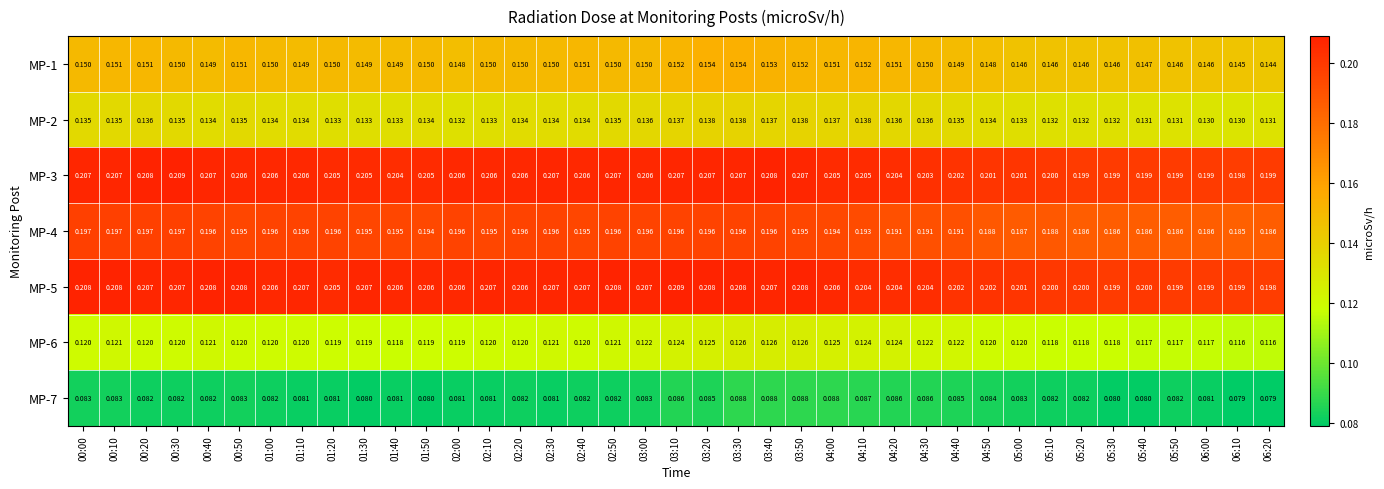

Is the value of MP-3 at 00:10 greater than the value of MP-6 at 06:10?

Yes